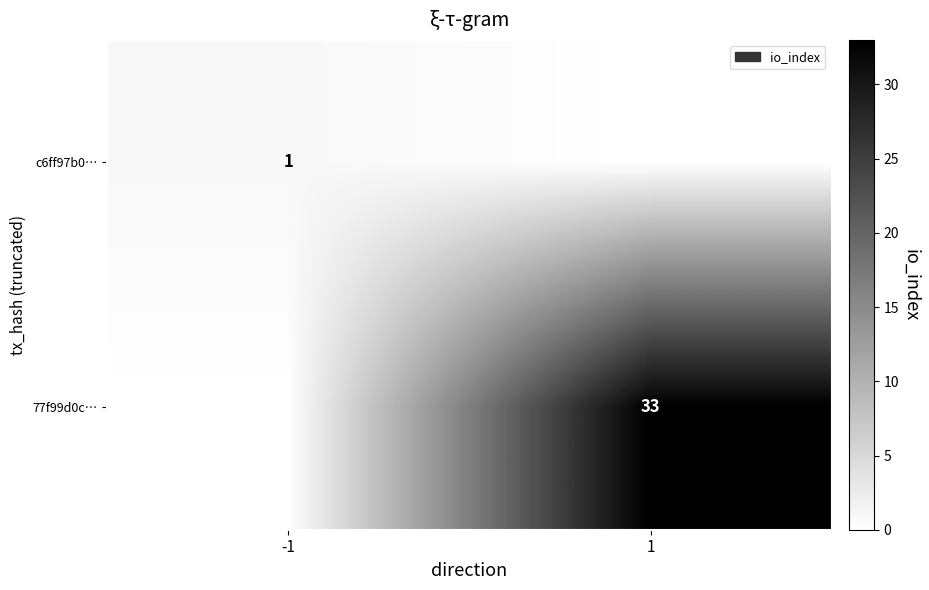

Between 1 and -1, which is larger?

-1